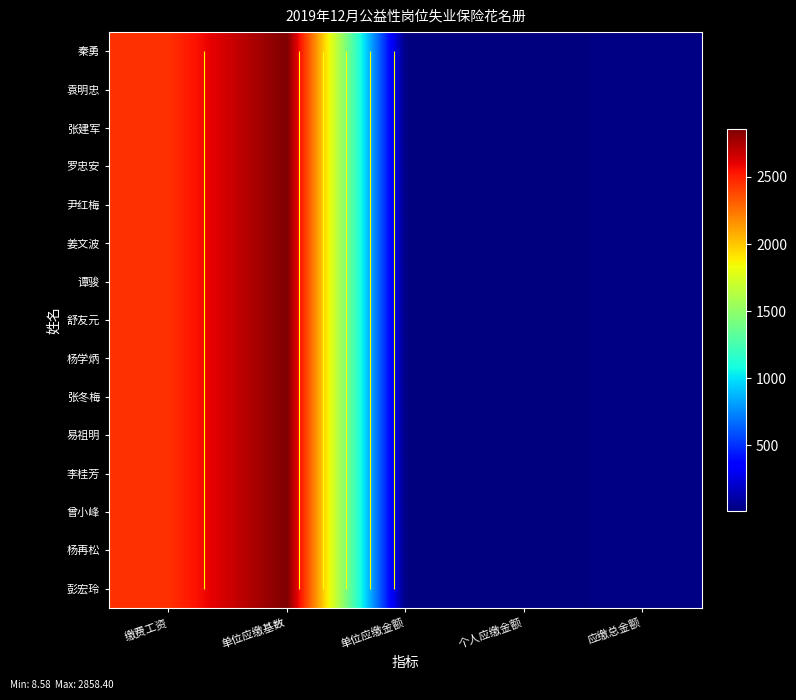

The 谭骏 series shows 3432.1 at 缴费工资. True or false?

False